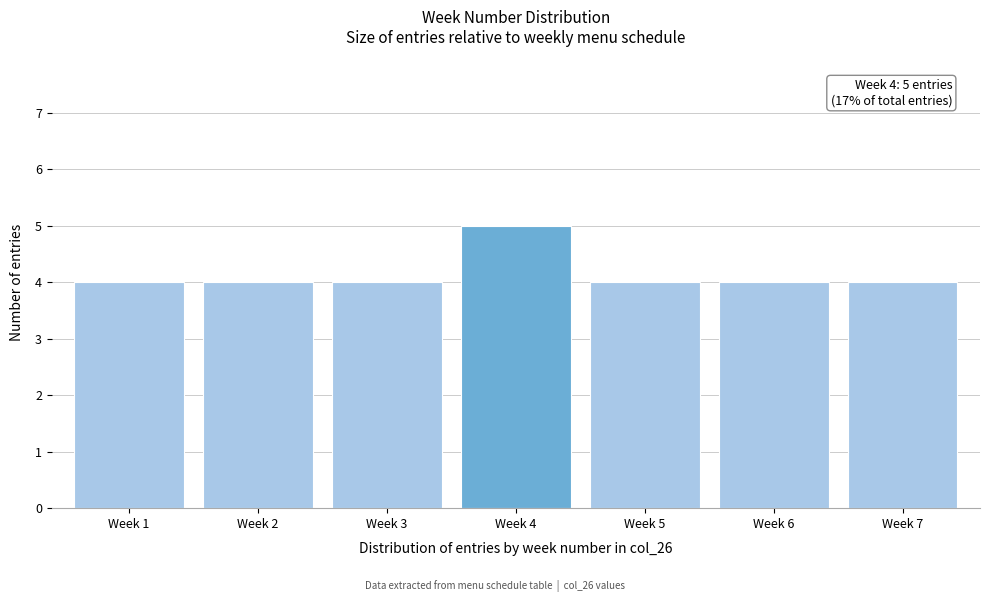

Reading left to right, extract all data points from this chart.

4	4	4	5	4	4	4